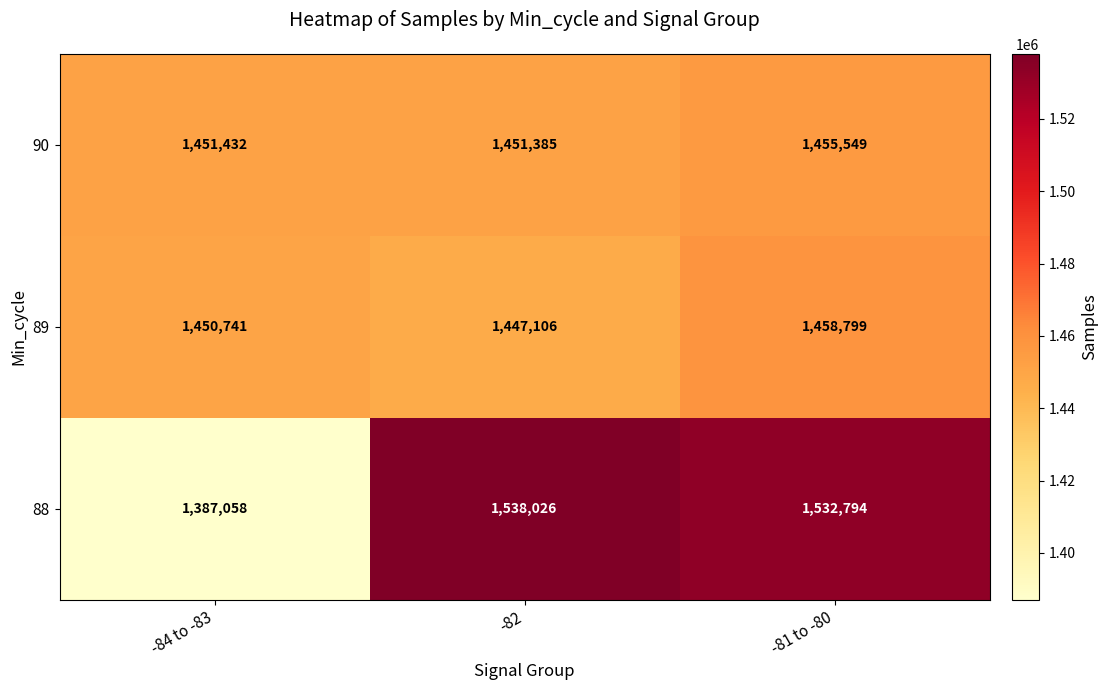

The 90 series shows 339648 at -82. True or false?

False